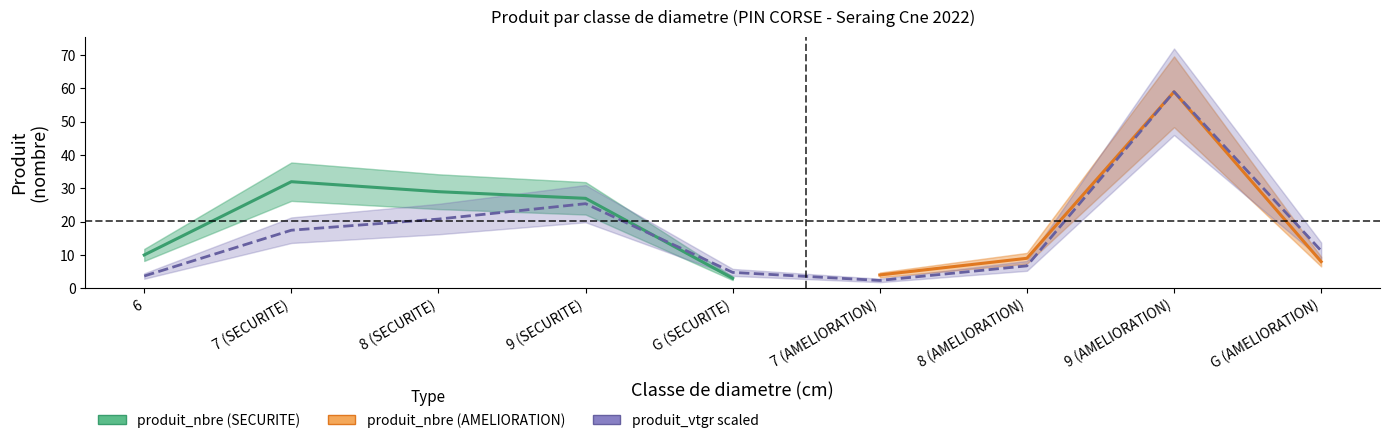

What is the label of the 9th point from the right?

6